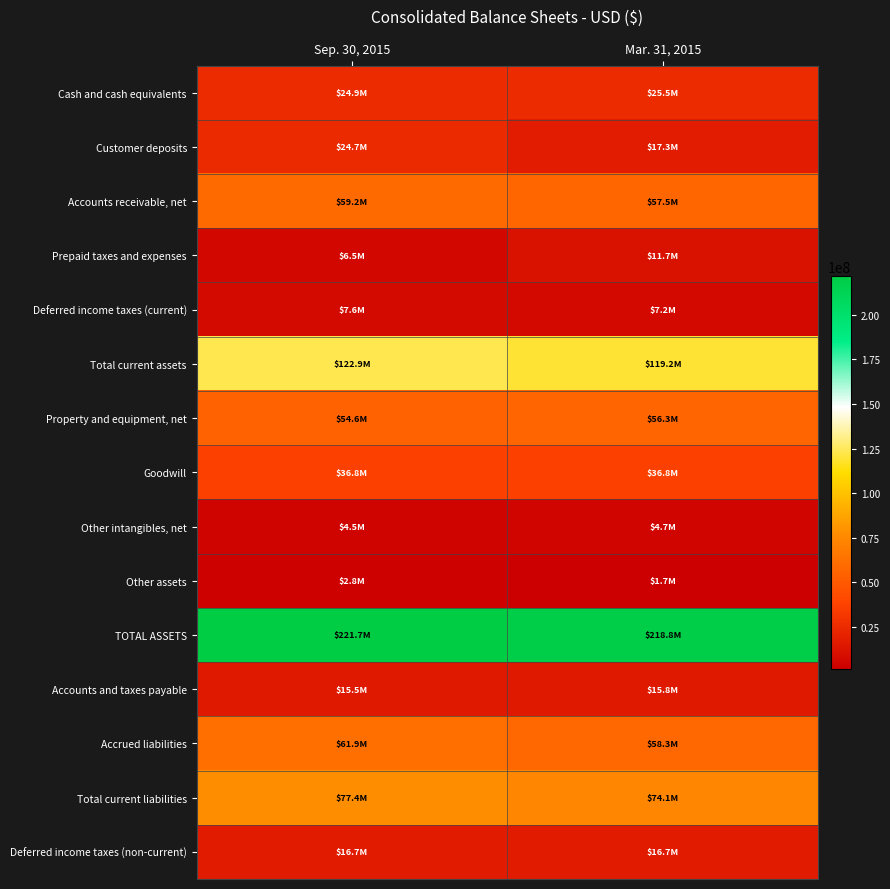

List the series in order of their peak value, highest first.

TOTAL ASSETS, Total current assets, Total current liabilities, Accrued liabilities, Accounts receivable, net, Property and equipment, net, Goodwill, Cash and cash equivalents, Customer deposits, Deferred income taxes (non-current), Accounts and taxes payable, Prepaid taxes and expenses, Deferred income taxes (current), Other intangibles, net, Other assets